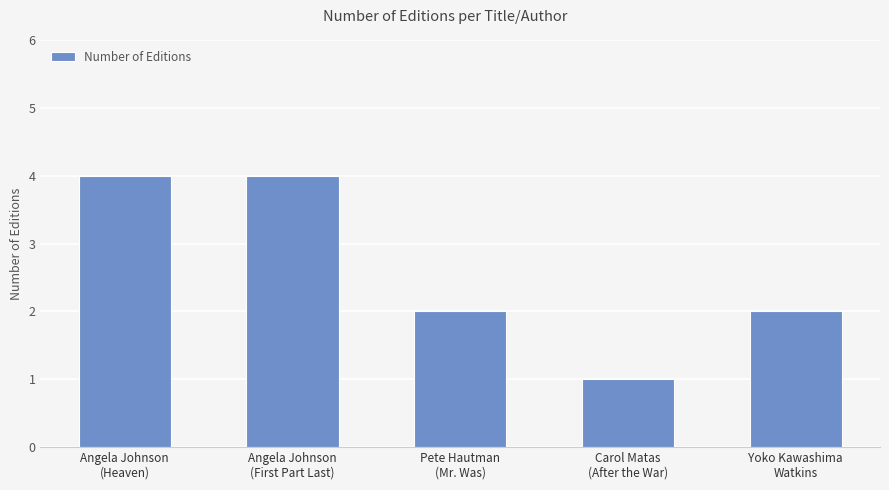

What is the sum of all values?

13